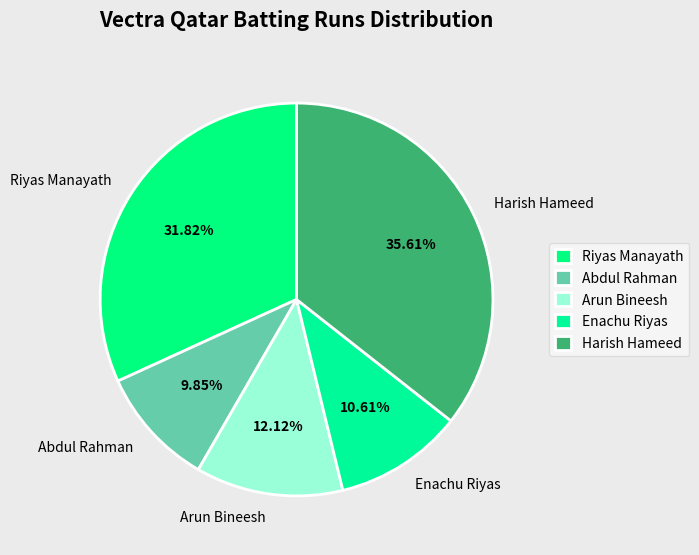

What percentage is the Arun Bineesh slice, to the nearest percent?

12%